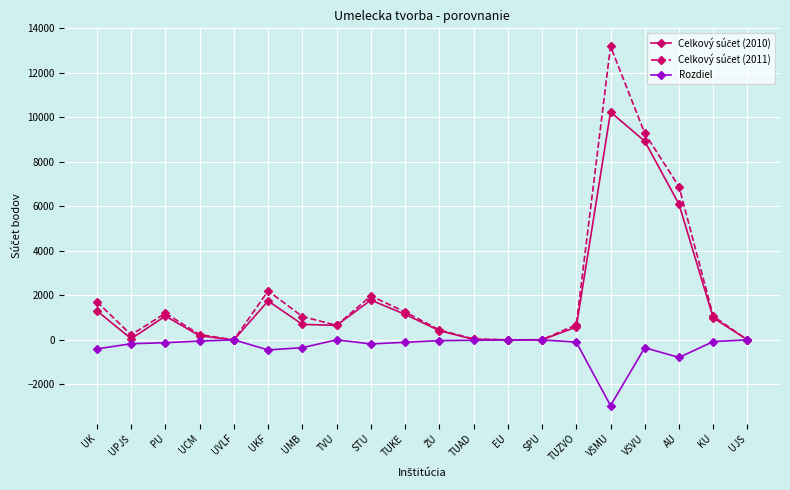

What is the label of the 4th point from the left?

UCM